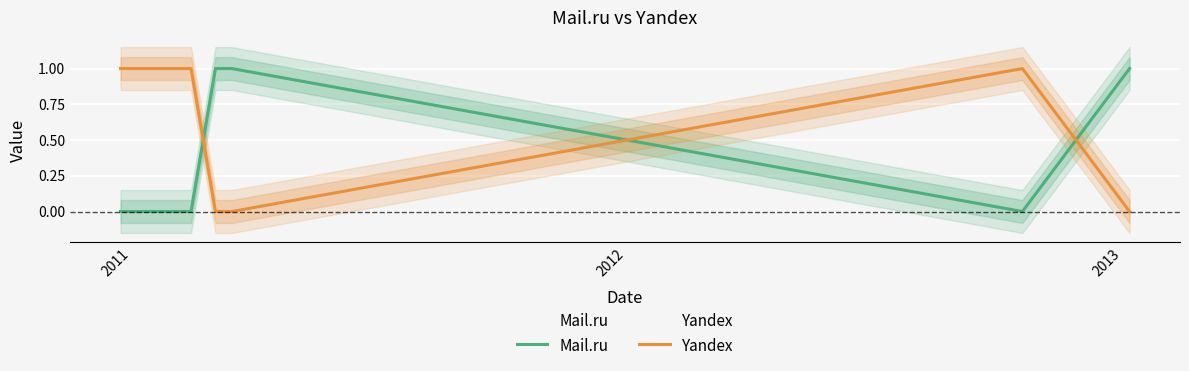

How many intersections are there between Mail.ru and Yandex?

3